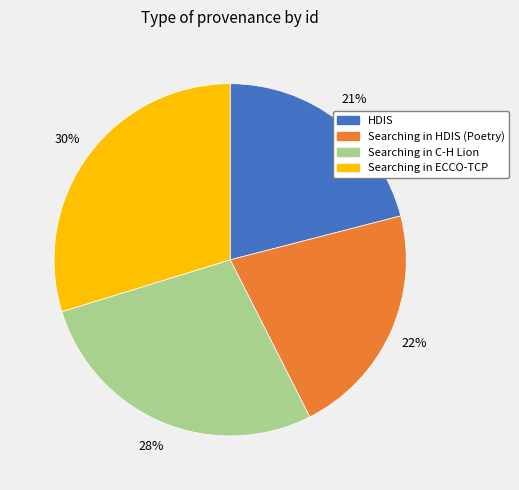

To the nearest percent, what is the average slice percentage?

25%